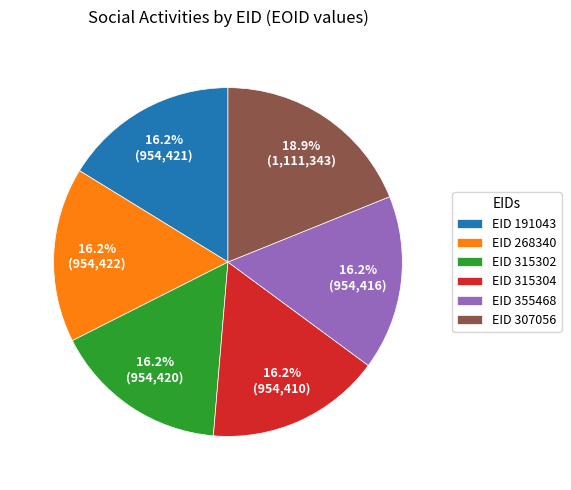

How many segments does this pie chart have?

6